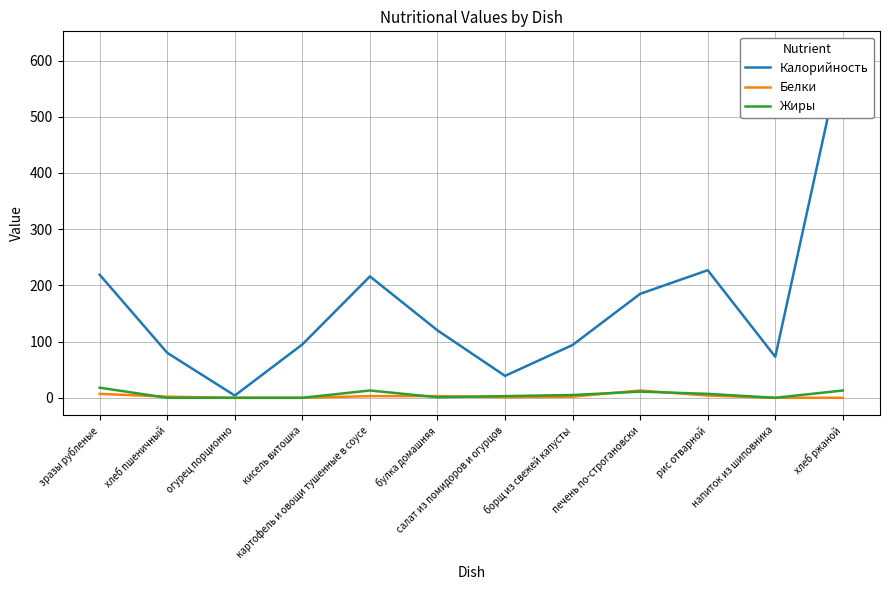

At which category does the chart reach its minimum across all series?

огурец порционно